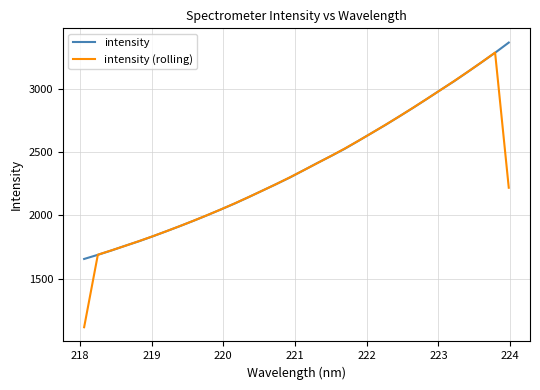

What is the minimum value for intensity?

1655.6